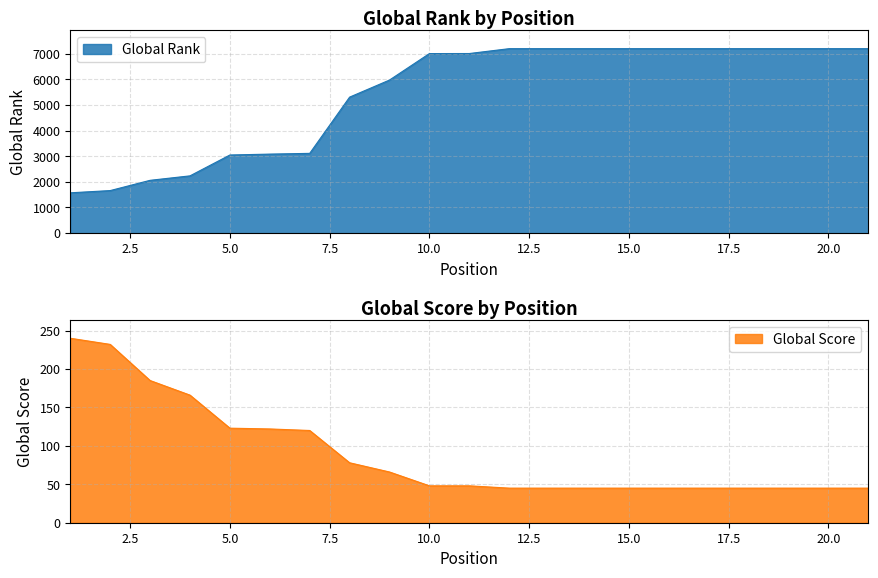

How many lines are shown in the chart?

2